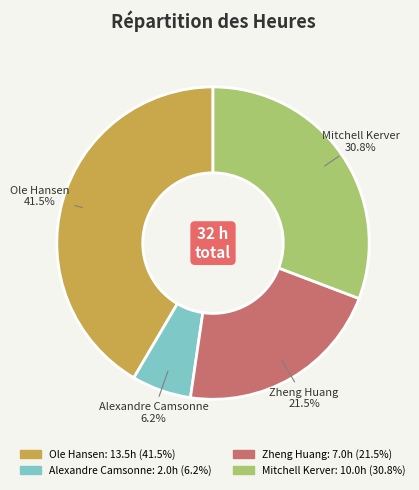

Is Ole Hansen the majority of the pie?

No